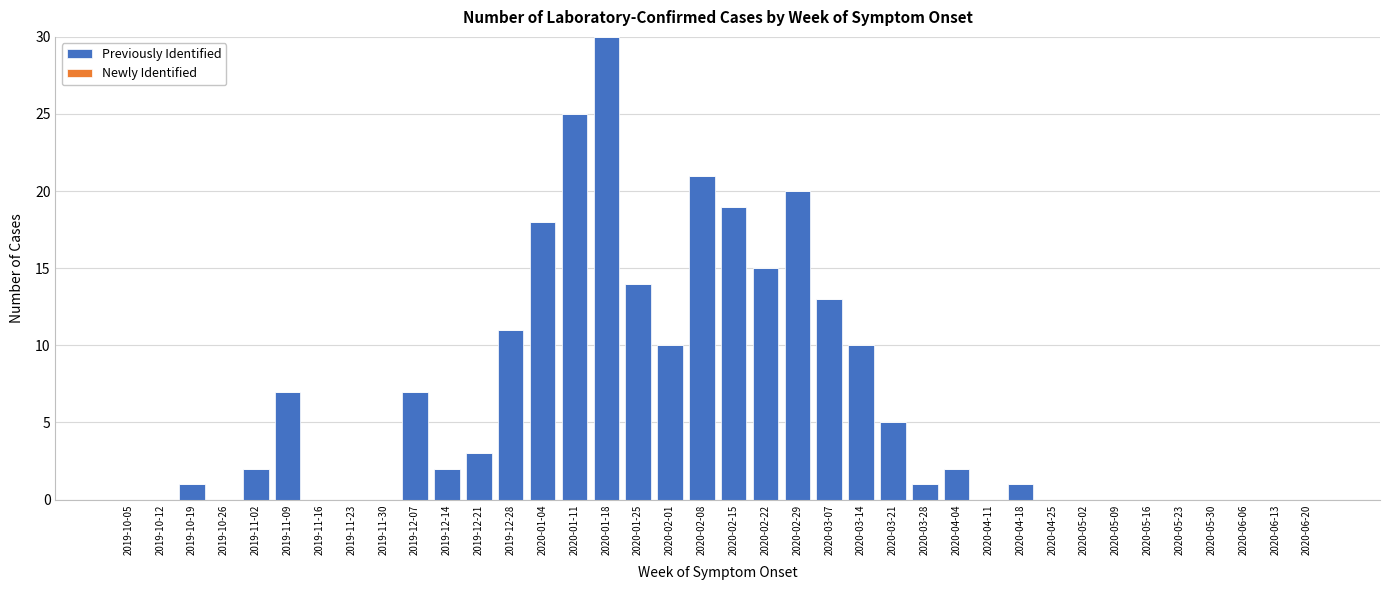

What is the sum of all values?

237